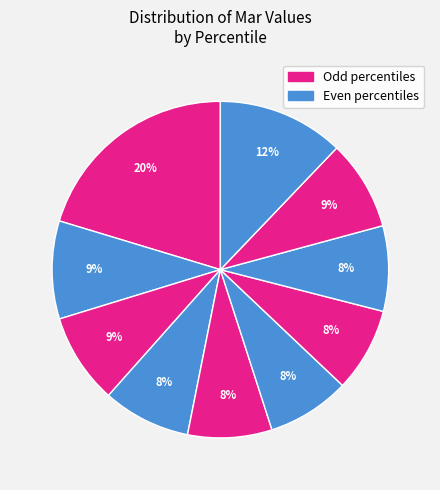

To the nearest percent, what is the average slice percentage?

10%